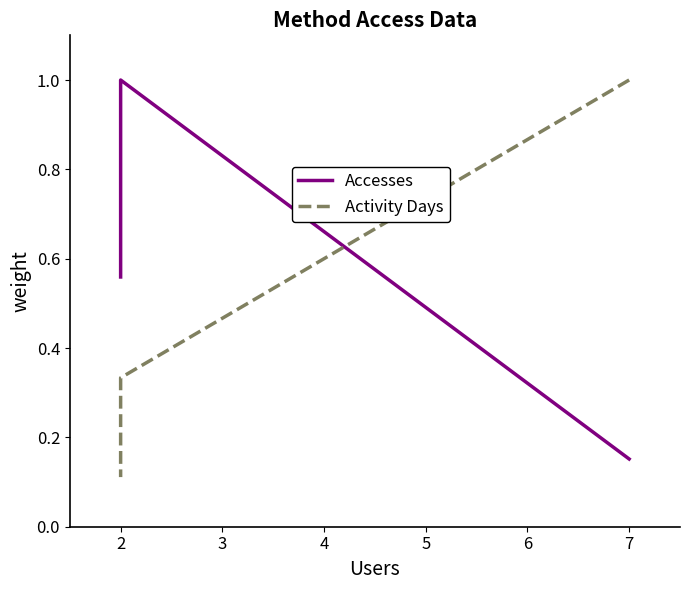

How many lines are shown in the chart?

2